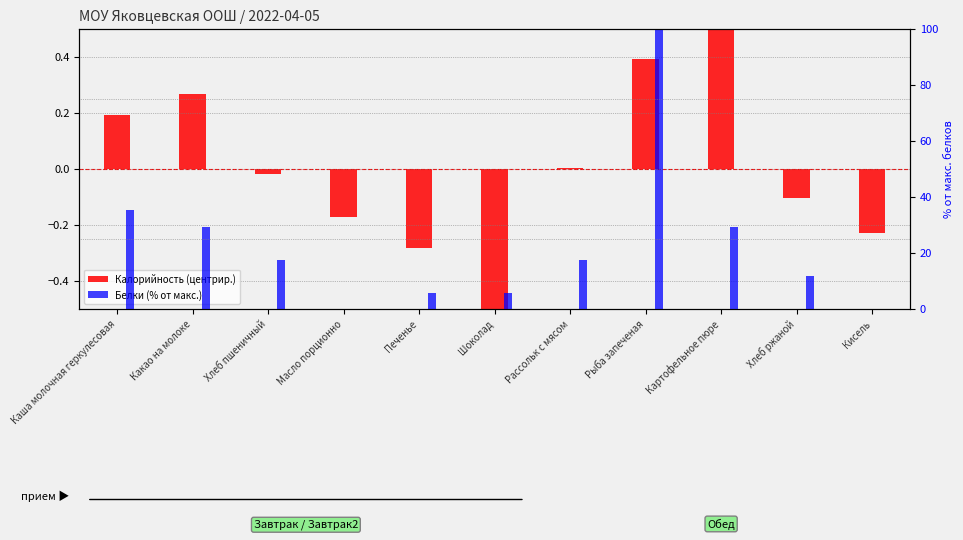

At which category is the sum across all series the highest?

Рыба запеченая